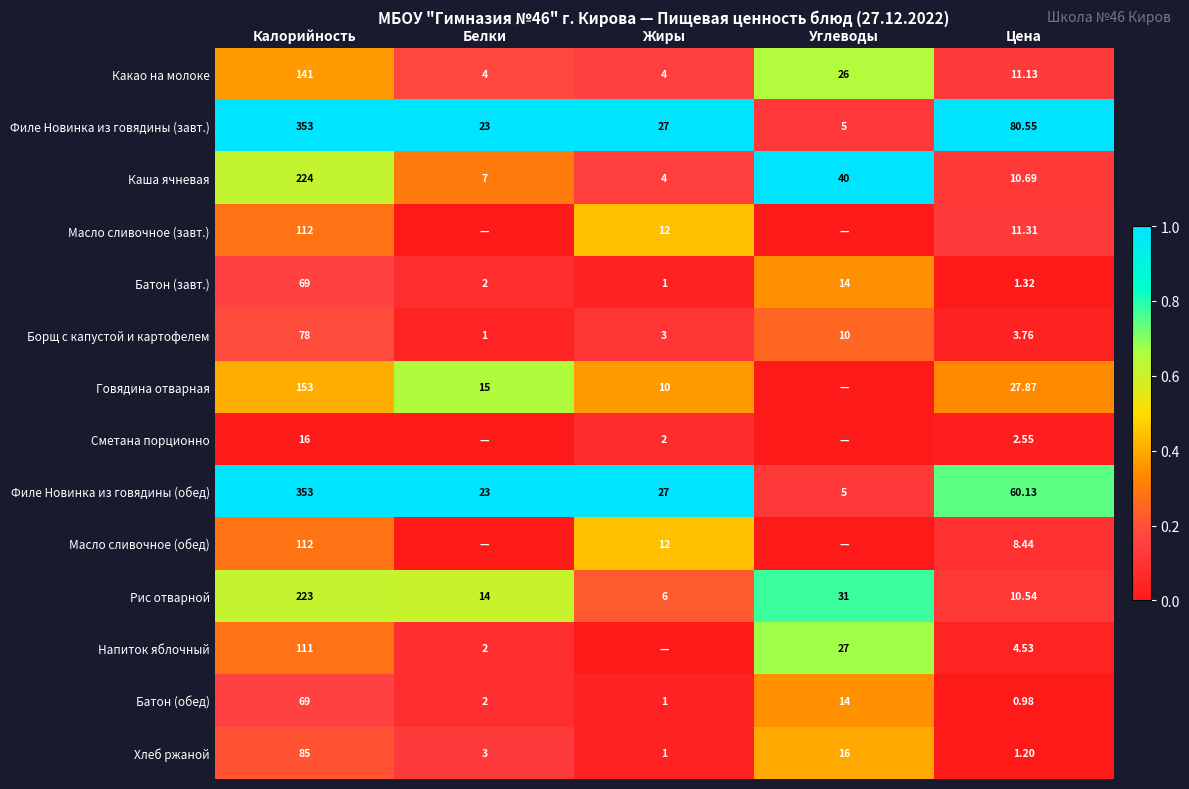

Is the value of Напиток яблочный at Цена greater than the value of Сметана порционно at Калорийность?

No